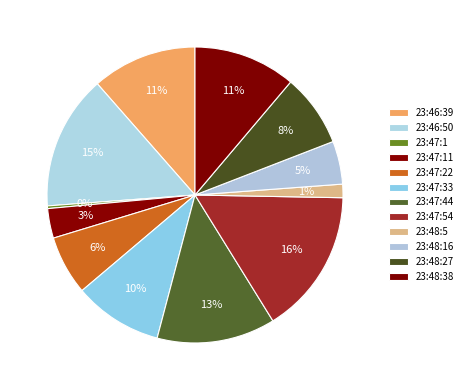

How many segments does this pie chart have?

12